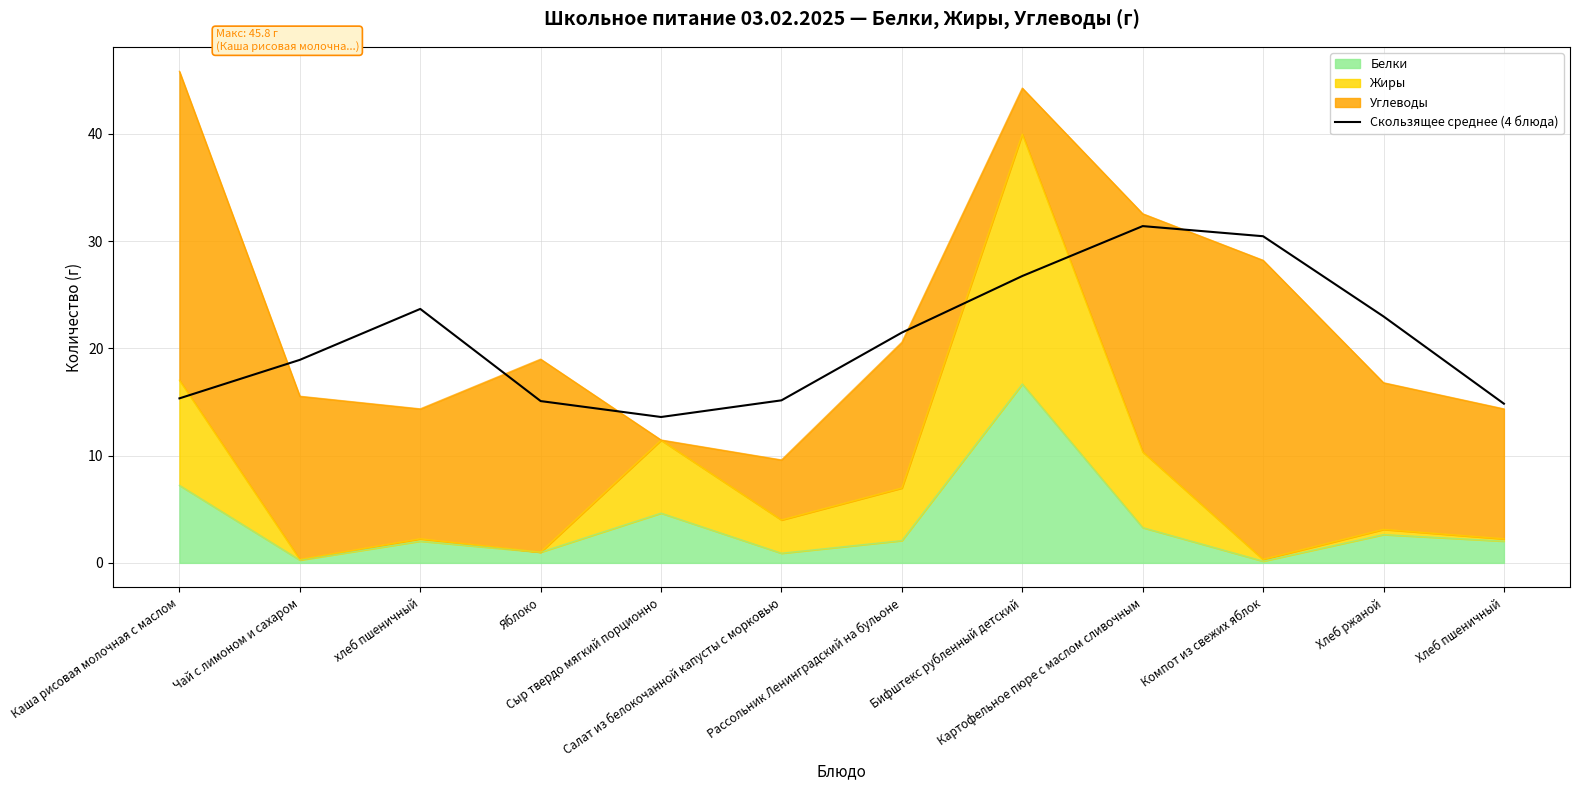

Between Картофельное пюре с маслом сливочным and Сыр твердо мягкий порционно, which is larger?

Картофельное пюре с маслом сливочным